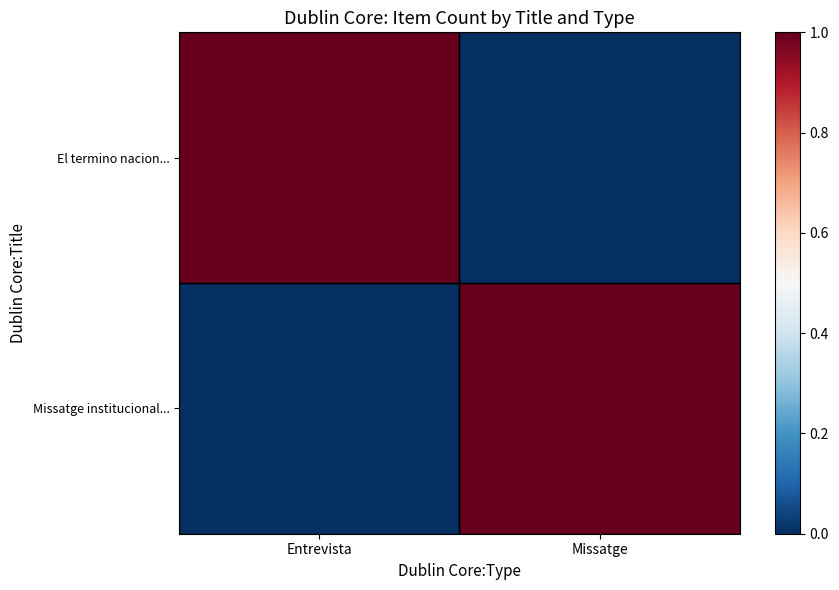

At Missatge, list the series in order from largest to smallest.

Missatge institucional..., El termino nacion...